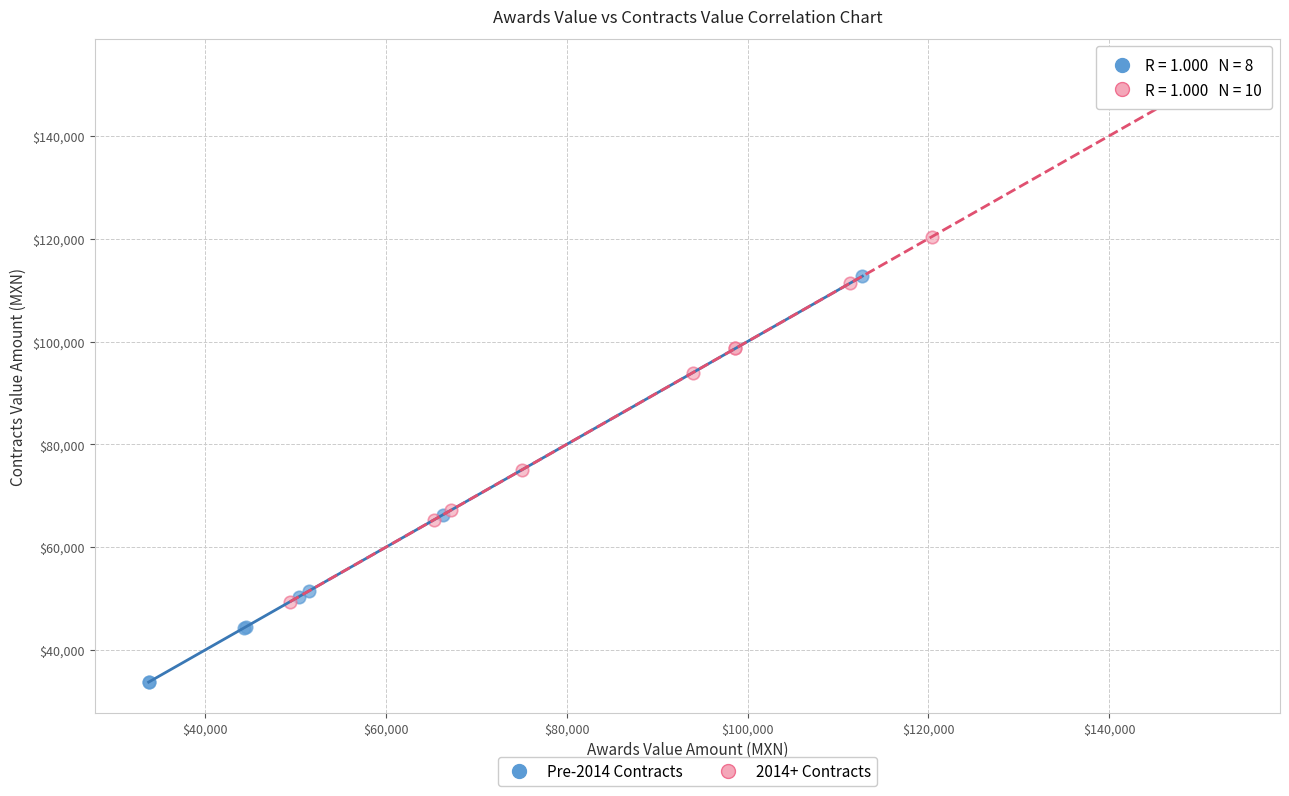

Which series reaches the minimum Y coordinate?

Pre-2014 Contracts